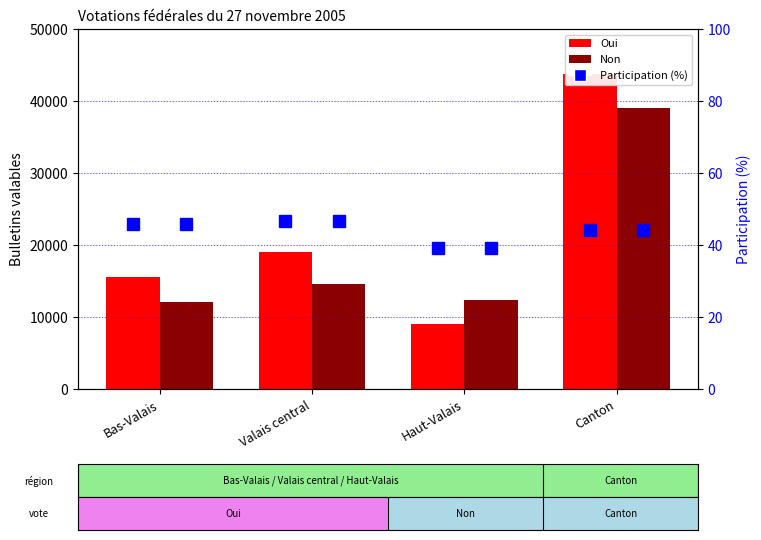

Rank the categories by Participation (%) value from lowest to highest.

Haut-Valais, Canton, Bas-Valais, Valais central